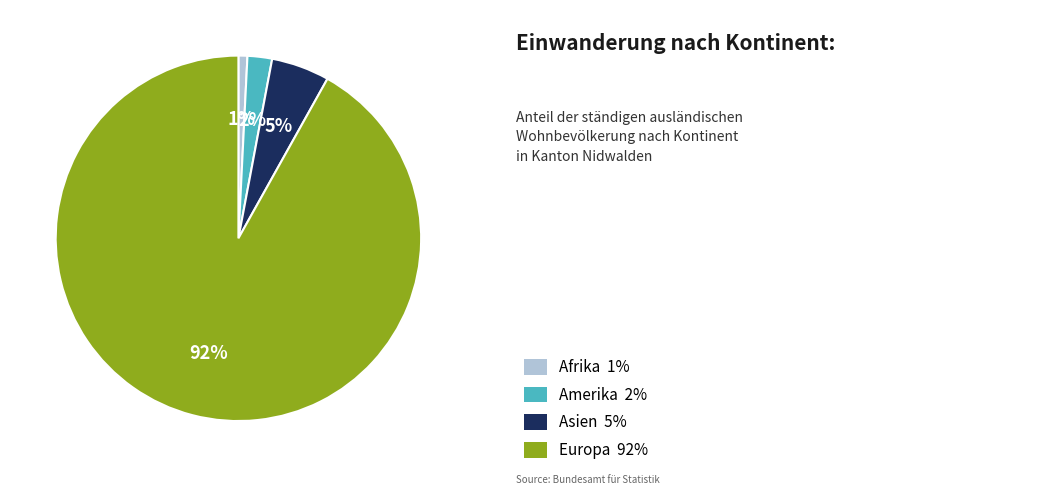

To the nearest percent, what is the average slice percentage?

25%